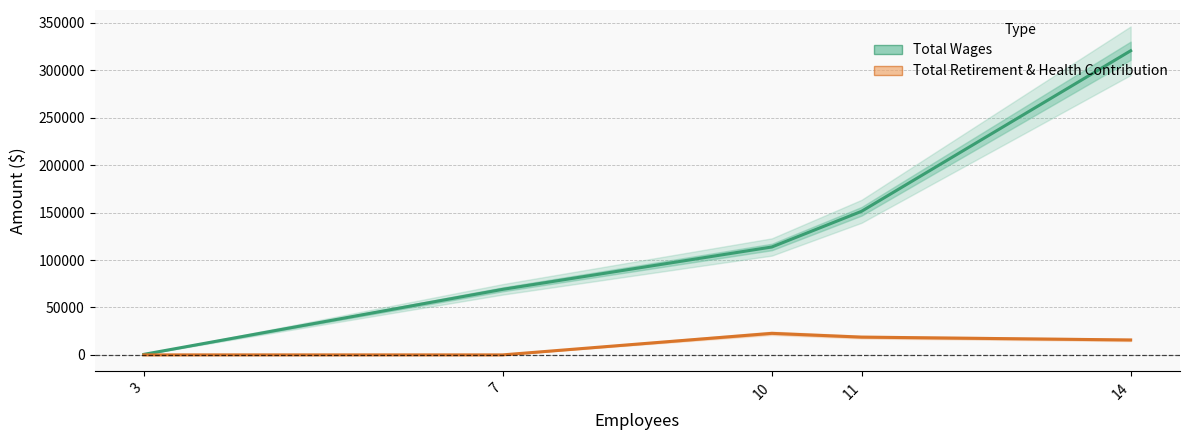

At which label does Total Wages first exceed 113722?

11